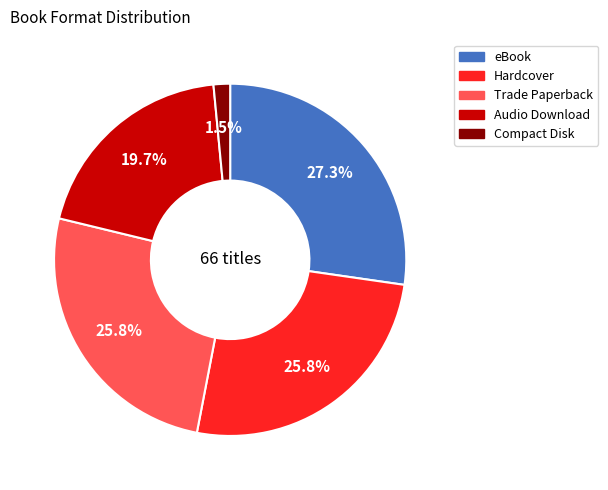

To the nearest percent, what portion does Trade Paperback represent?

26%